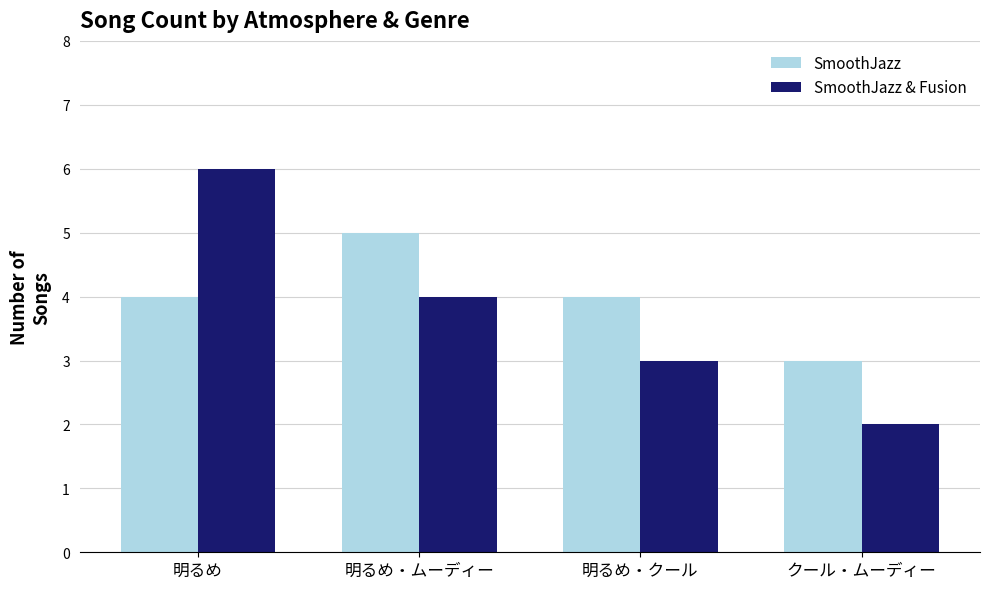

Reading left to right, transcribe all the data shown in this chart.

SmoothJazz: 明るめ=4	明るめ・ムーディー=5	明るめ・クール=4	クール・ムーディー=3
SmoothJazz & Fusion: 明るめ=6	明るめ・ムーディー=4	明るめ・クール=3	クール・ムーディー=2